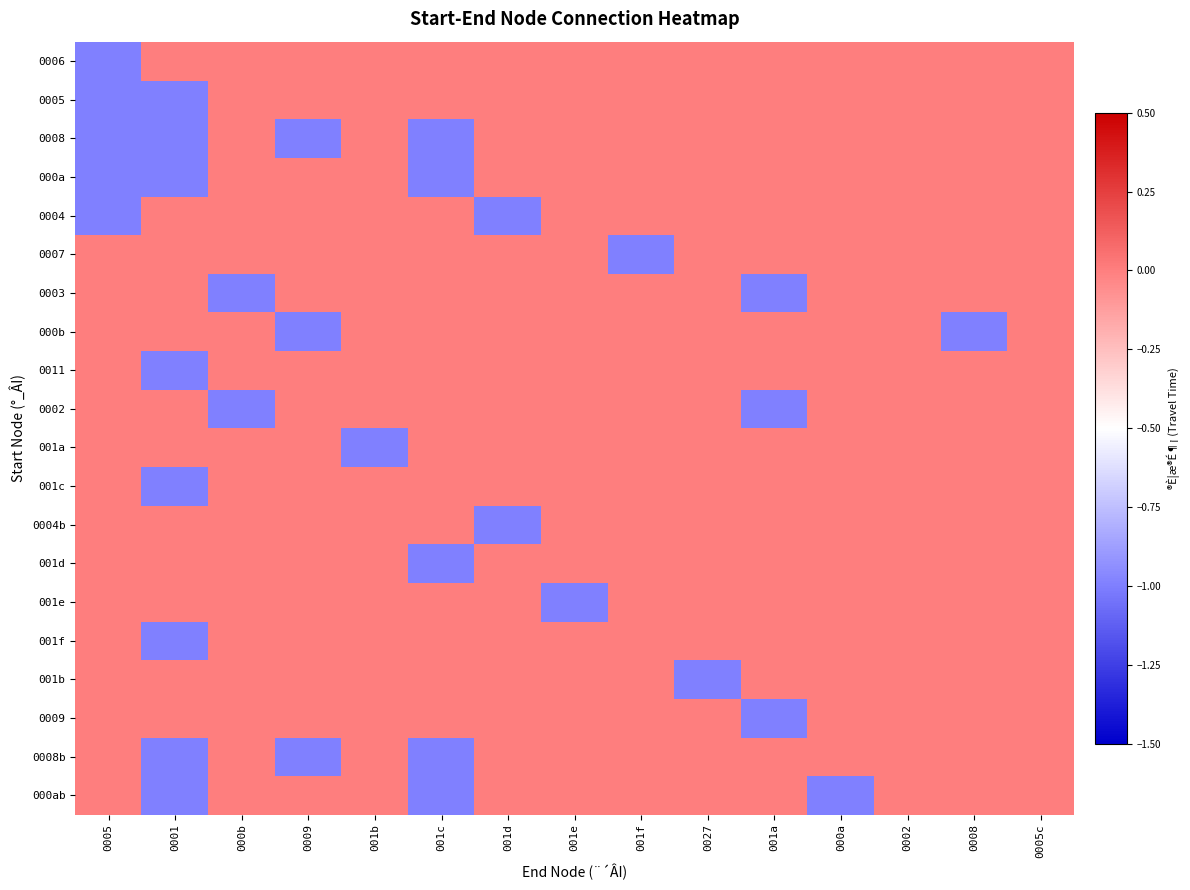

How many data points does each series have?

15